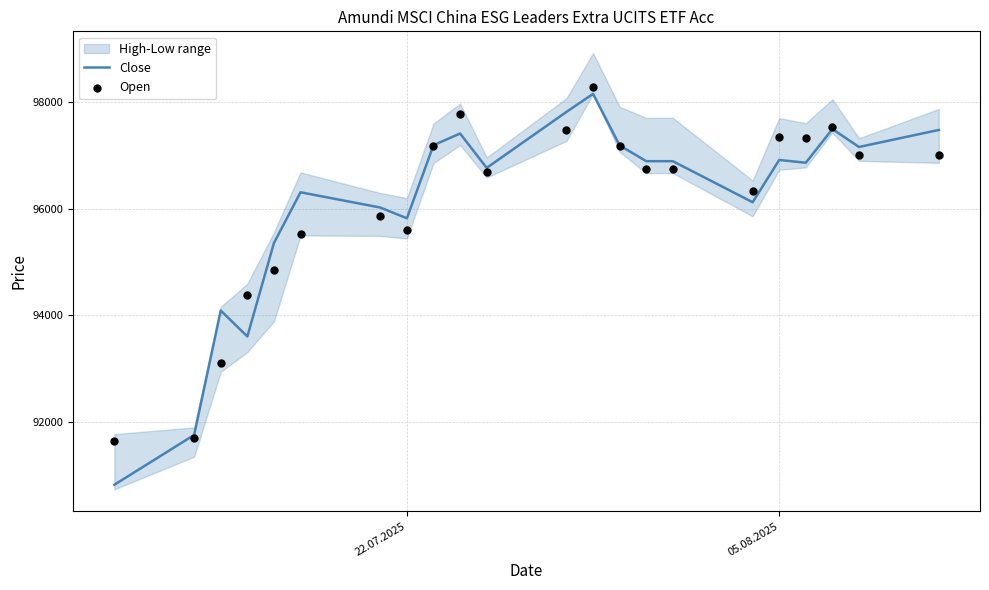

What is the maximum value for Close?

98156